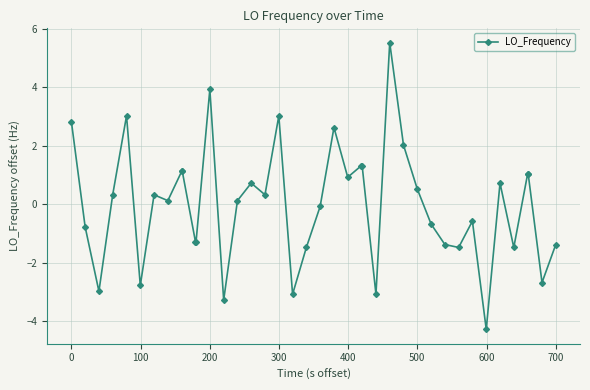

What is the difference between the maximum and minimum values?

9.8